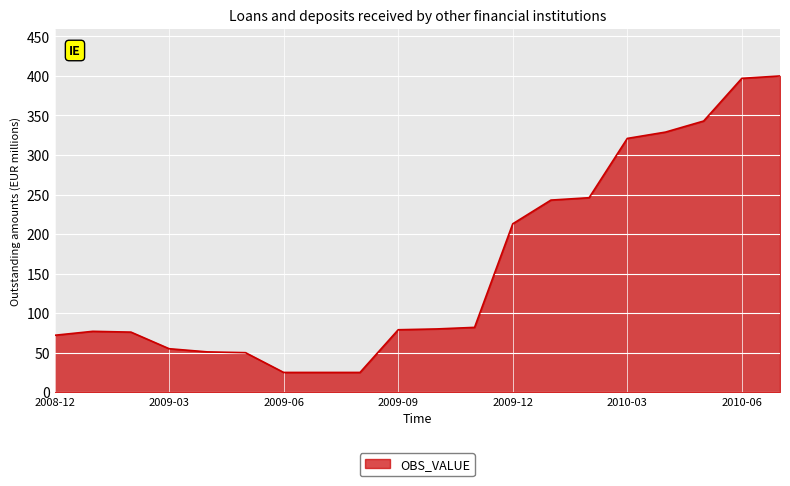

What is the minimum value shown in the chart?

25